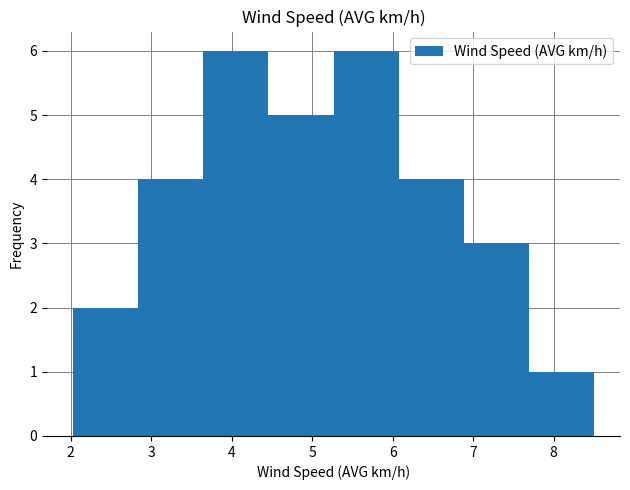

How tall is the bar that spans 3.6 to 4.5 on the x-axis? Neither the bar edges nor the heights are printed on the chart, so give them approximately, as read against the axes.

6